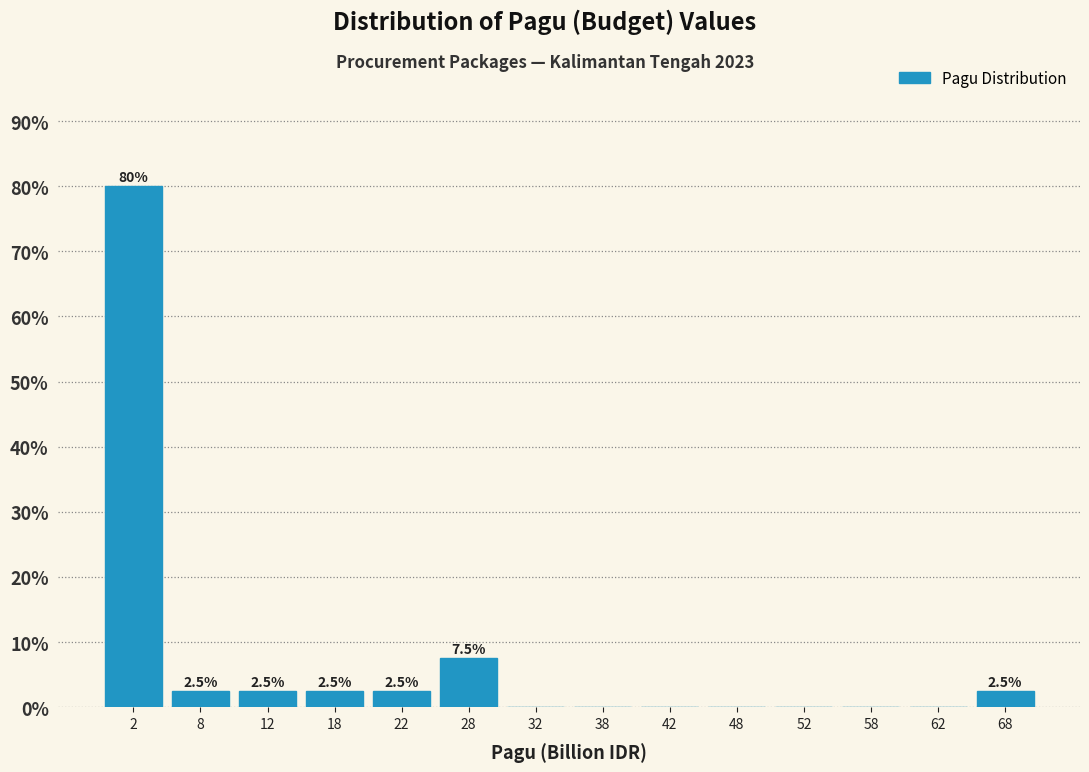

Over which range of the x-axis is the bar tallest?

0 to 5